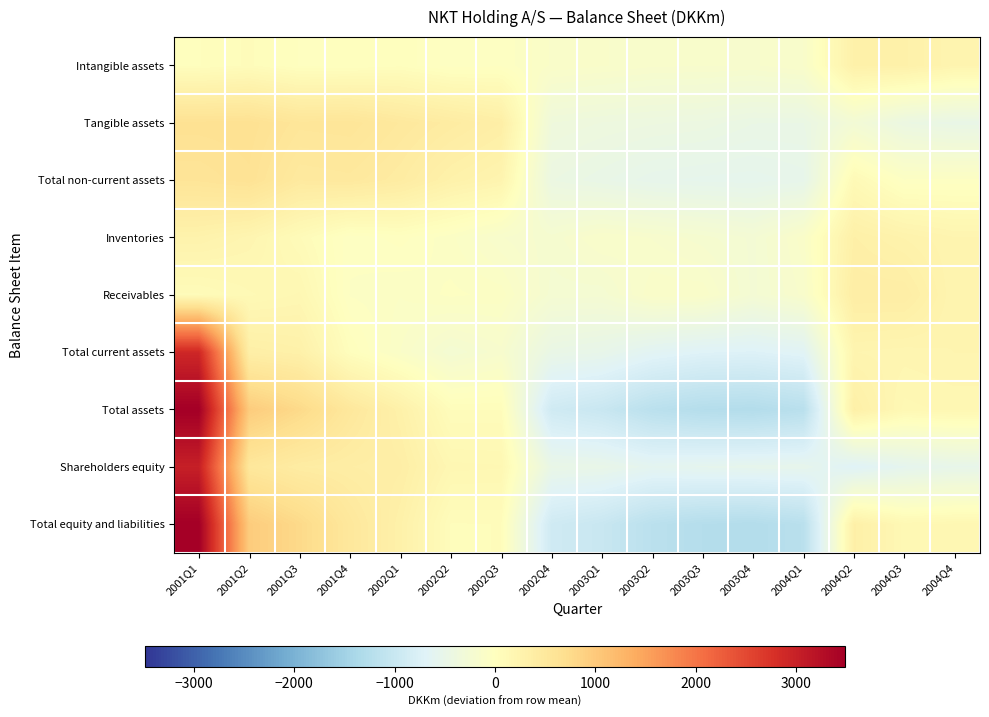

Which category has the highest value across all series?

2001Q1